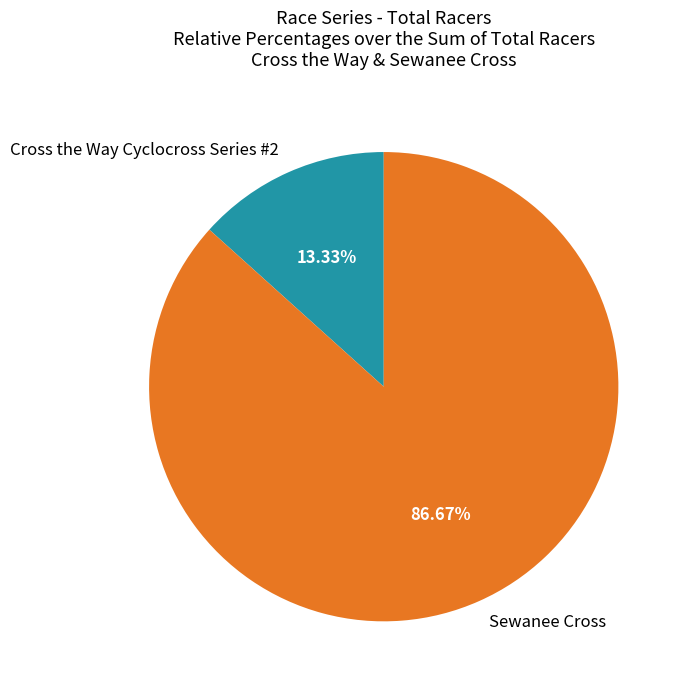

What percentage do Sewanee Cross and Cross the Way Cyclocross Series #2 together represent?

100.0%